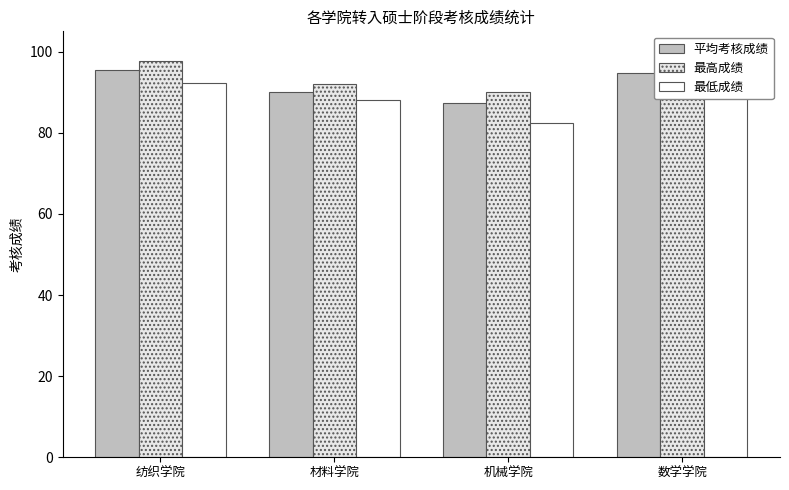

Reading left to right, transcribe all the data shown in this chart.

平均考核成绩: 95.4	90.0	87.4	94.8
最高成绩: 97.7	92.0	90.0	96.0
最低成绩: 92.3	88.0	82.4	94.0